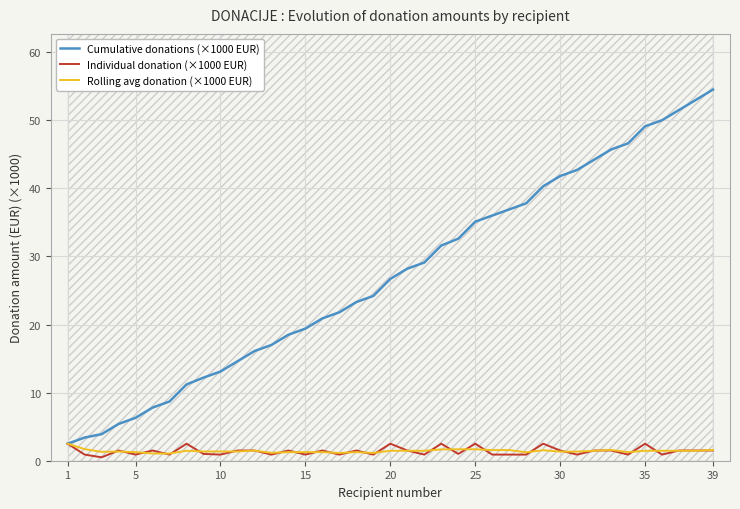

True or false: Cumulative donations (×1000 EUR) and Individual donation (×1000 EUR) cross at least once.

False